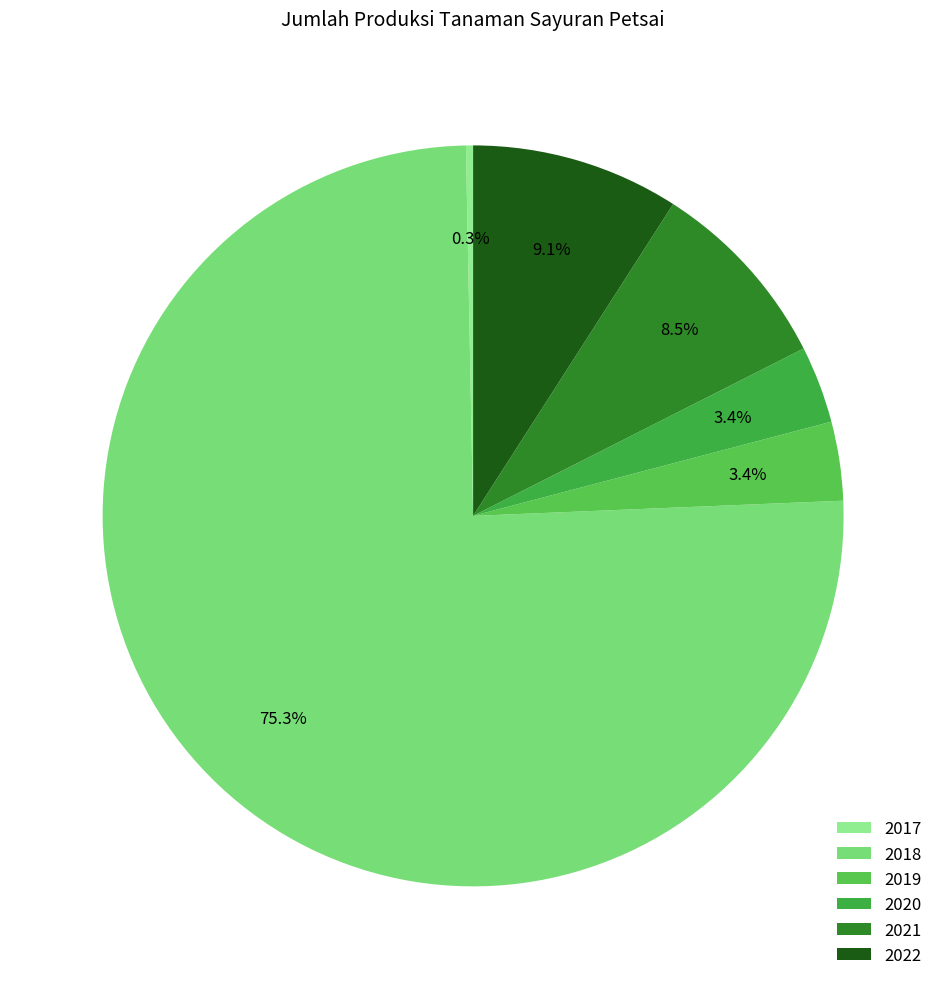

What is the change in value from 2019 to 2022?

+164